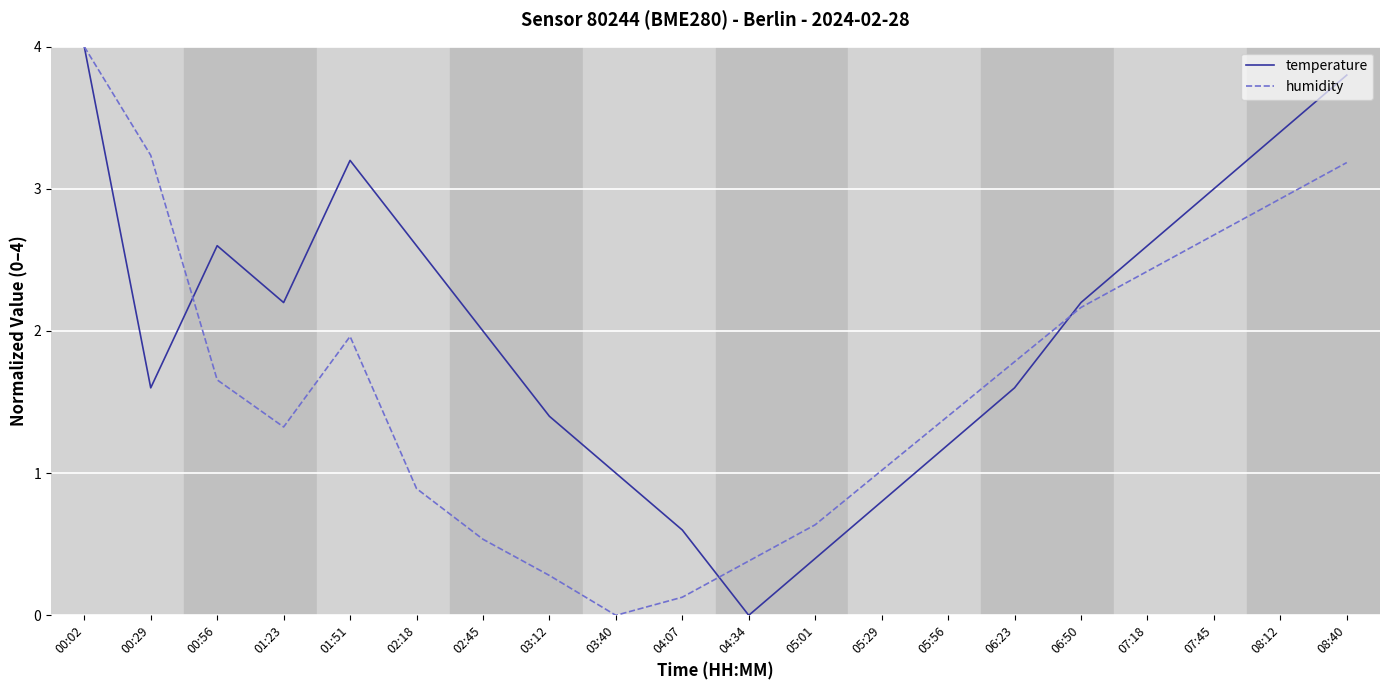

Is the value of temperature at 05:29 greater than the value of humidity at 06:23?

No